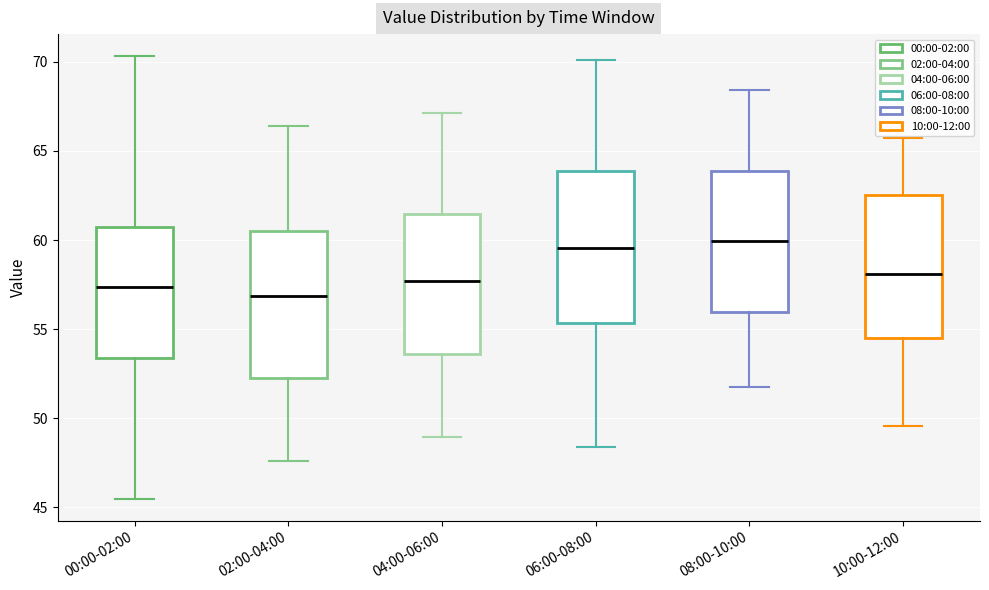

Reading left to right, transcribe this box plot: for each box, give where its median line is, the range the box spans, and where its two whiskers end, as read against the y-axis. The values are not printed on the chart, so give them approximately, as read against the axis.

00:00-02:00: median 57.5, box 53.5 to 60.5, whiskers 45.5 to 70.5
02:00-04:00: median 57.0, box 52.5 to 60.5, whiskers 47.5 to 66.5
04:00-06:00: median 57.5, box 53.5 to 61.5, whiskers 49.0 to 67.0
06:00-08:00: median 59.5, box 55.5 to 64.0, whiskers 48.5 to 70.0
08:00-10:00: median 60.0, box 56.0 to 64.0, whiskers 51.5 to 68.5
10:00-12:00: median 58.0, box 54.5 to 62.5, whiskers 49.5 to 66.0